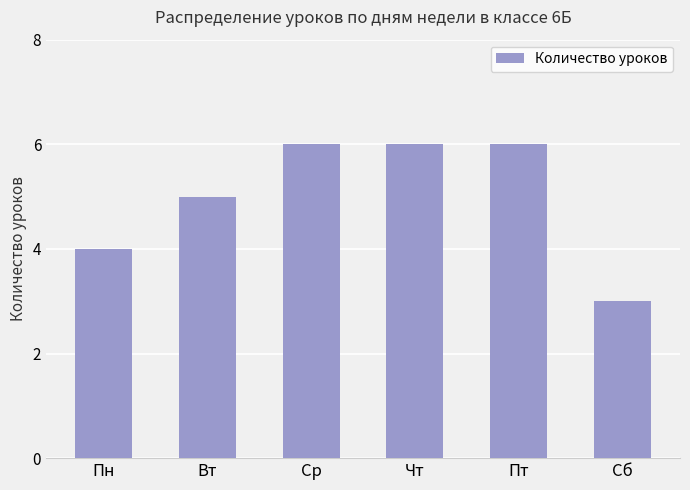

What is the change in value from Вт to Сб?

-2